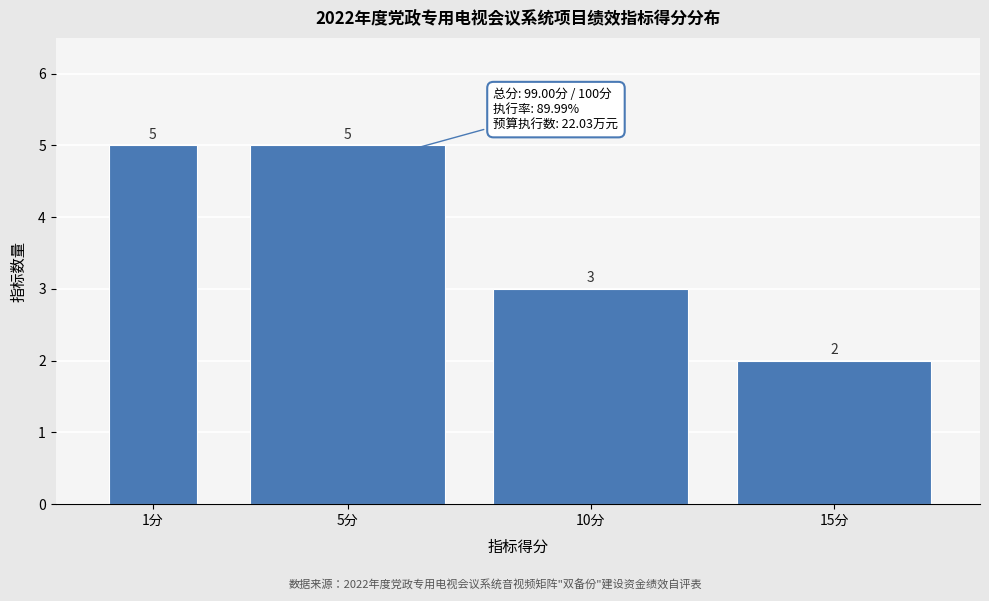

Reading left to right, extract all data points from this chart.

1分=5	5分=5	10分=3	15分=2